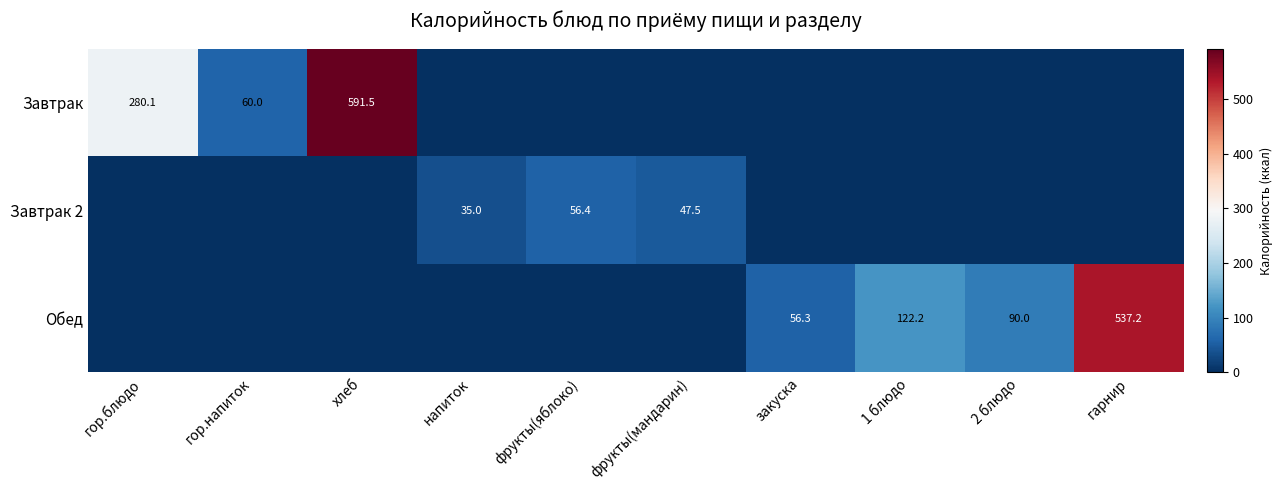

The Завтрак 2 series shows 68.3 at фрукты(мандарин). True or false?

False